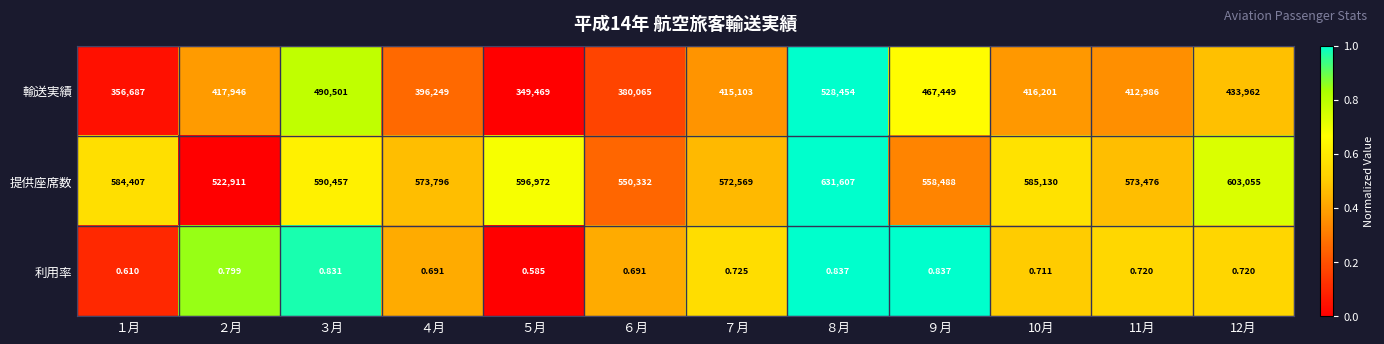

Which series changed the most between ６月 and ７月?

輸送実績